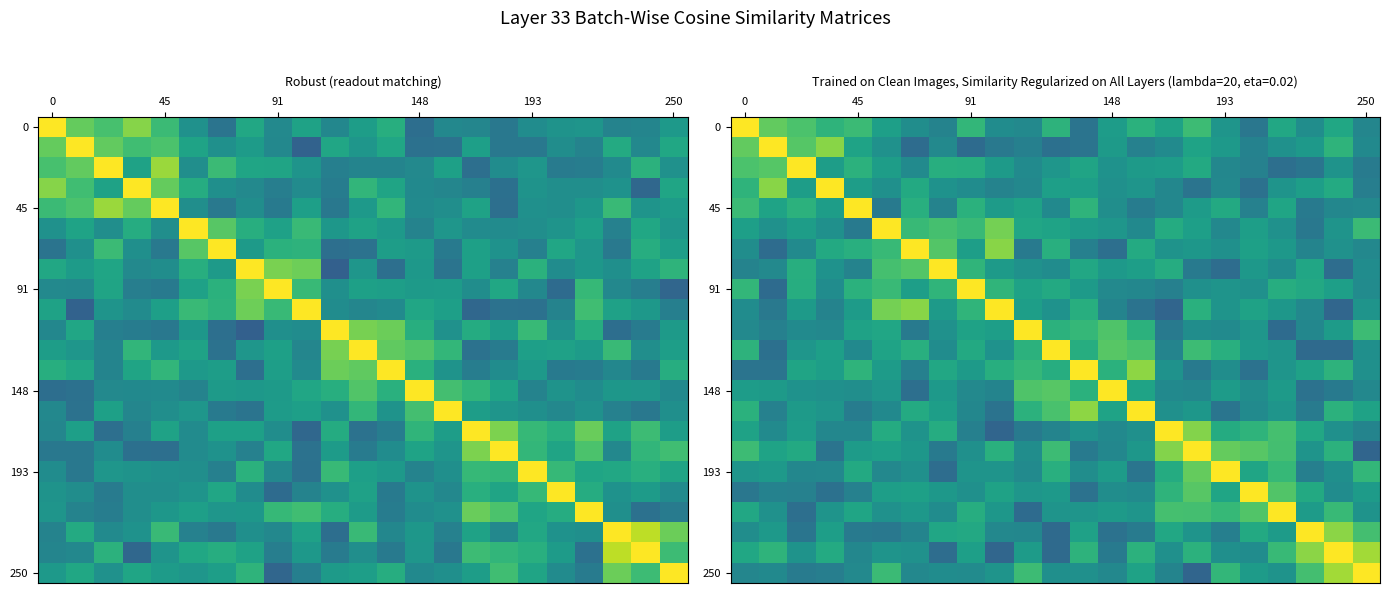

At how many categories does at least one series exceed 0?

23